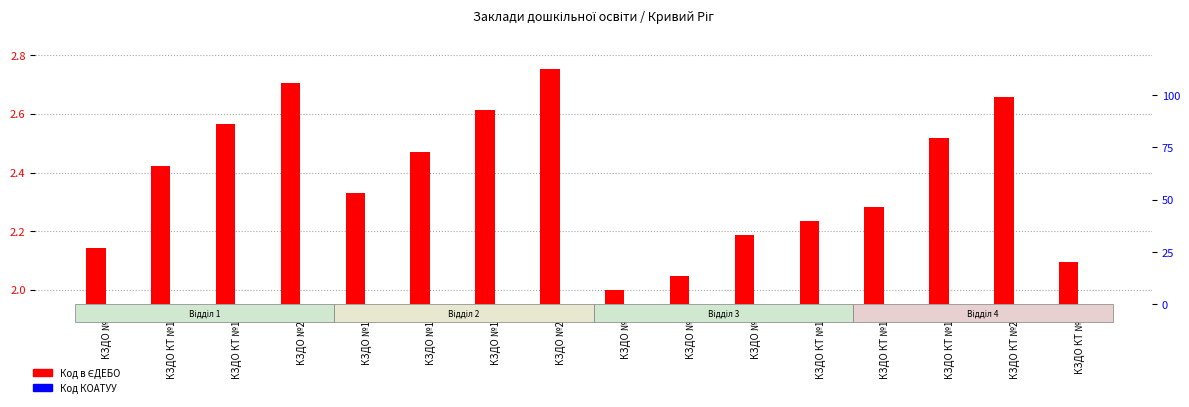

What is the minimum value for Код в ЄДЕБО?

2.0